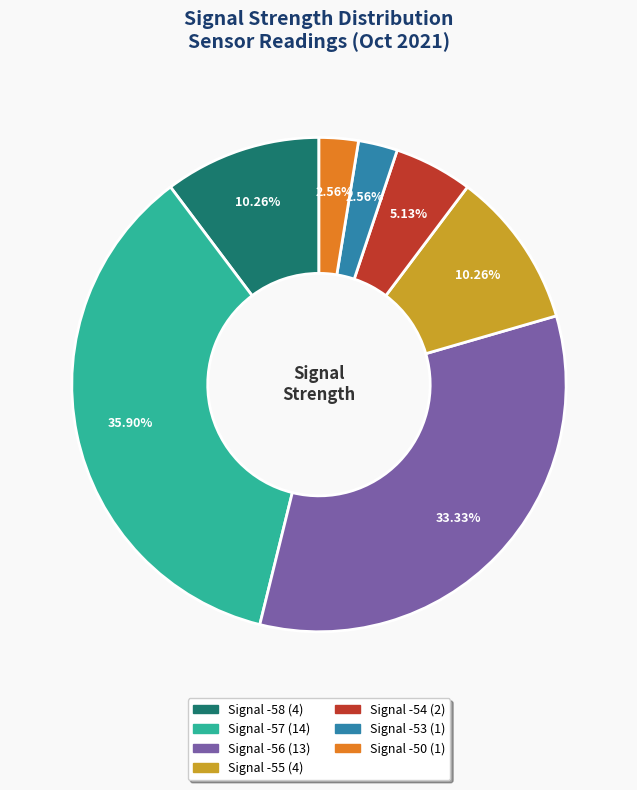

Is there a majority slice in this chart?

No